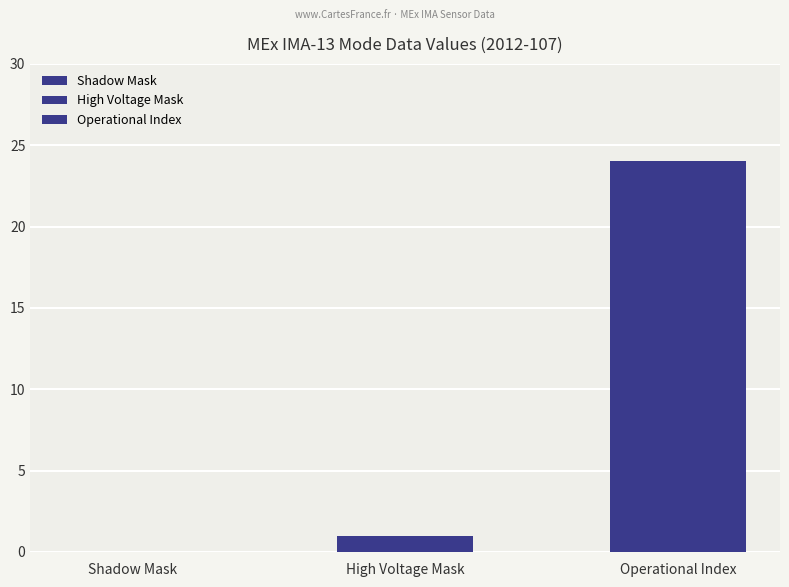

How many bars are there in total?

2